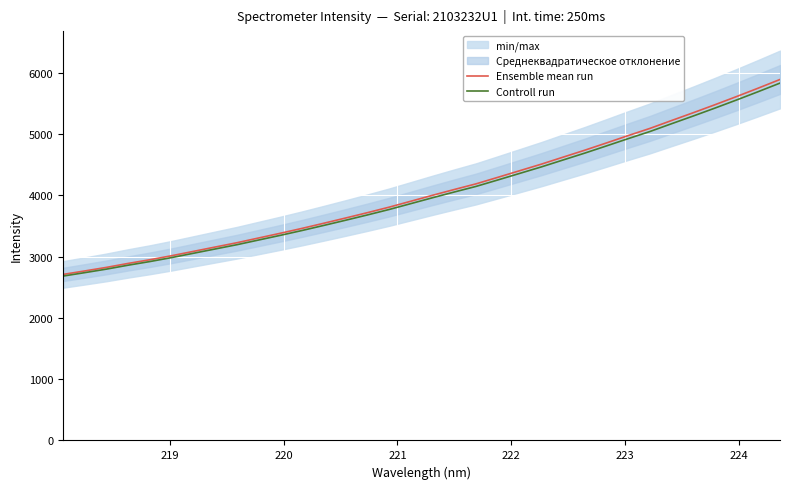

True or false: Controll run has more than 1 interior local peaks.

False